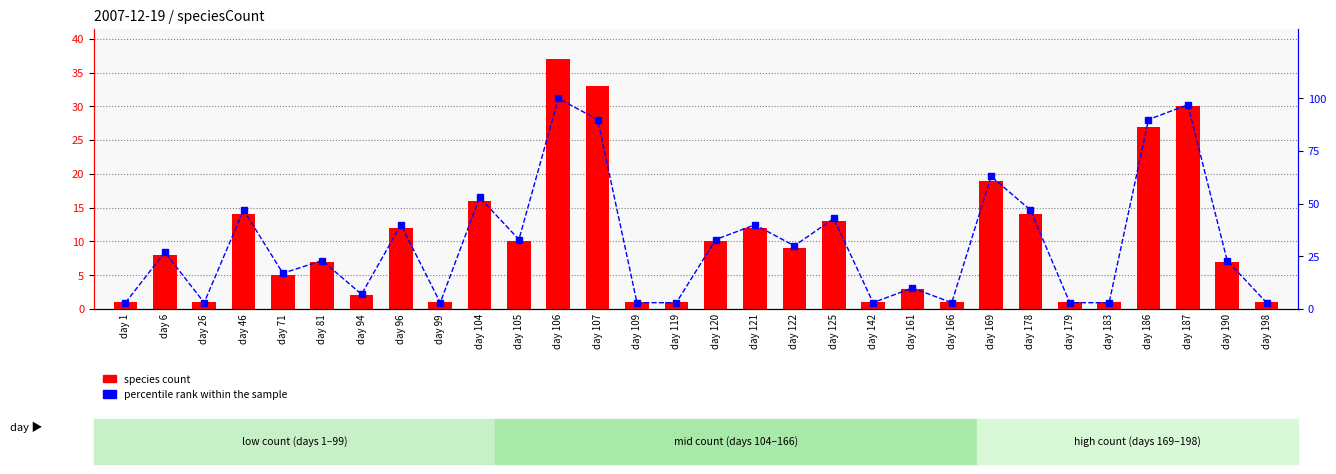

What is the average value of the percentile rank within the sample series?

31